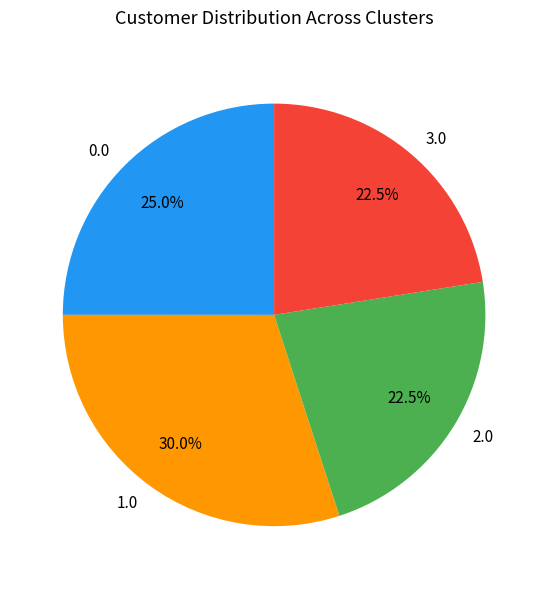

Which has a higher value, 3.0 or 1.0?

1.0